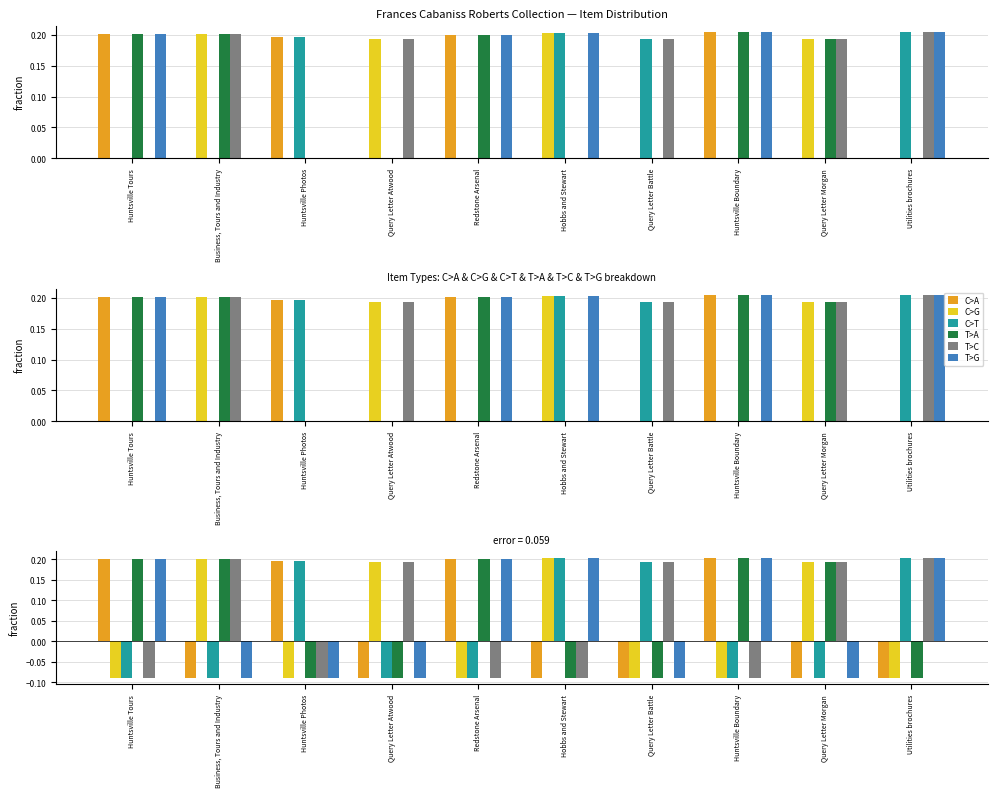

At which label is T>C closest to 0?

Huntsville Tours